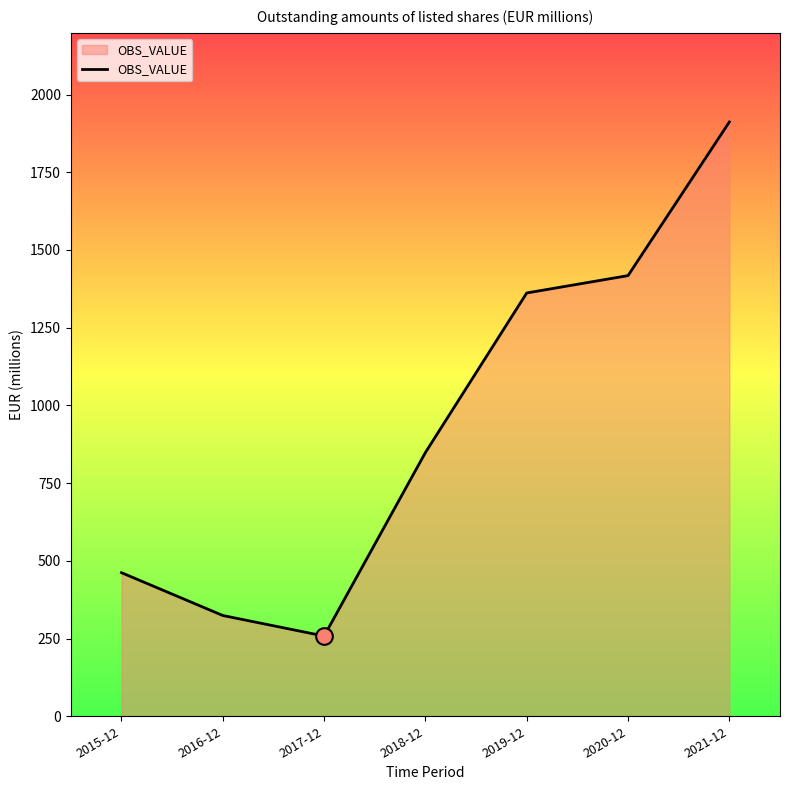

Count the number of values greater than 848.

4